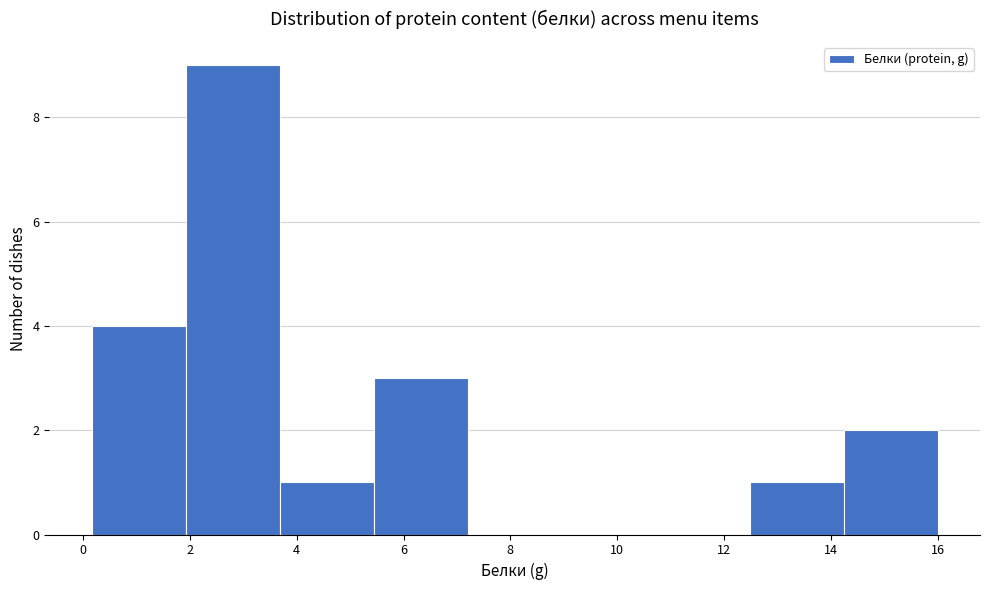

Which range on the x-axis has the tallest bar?

1.92 to 3.68